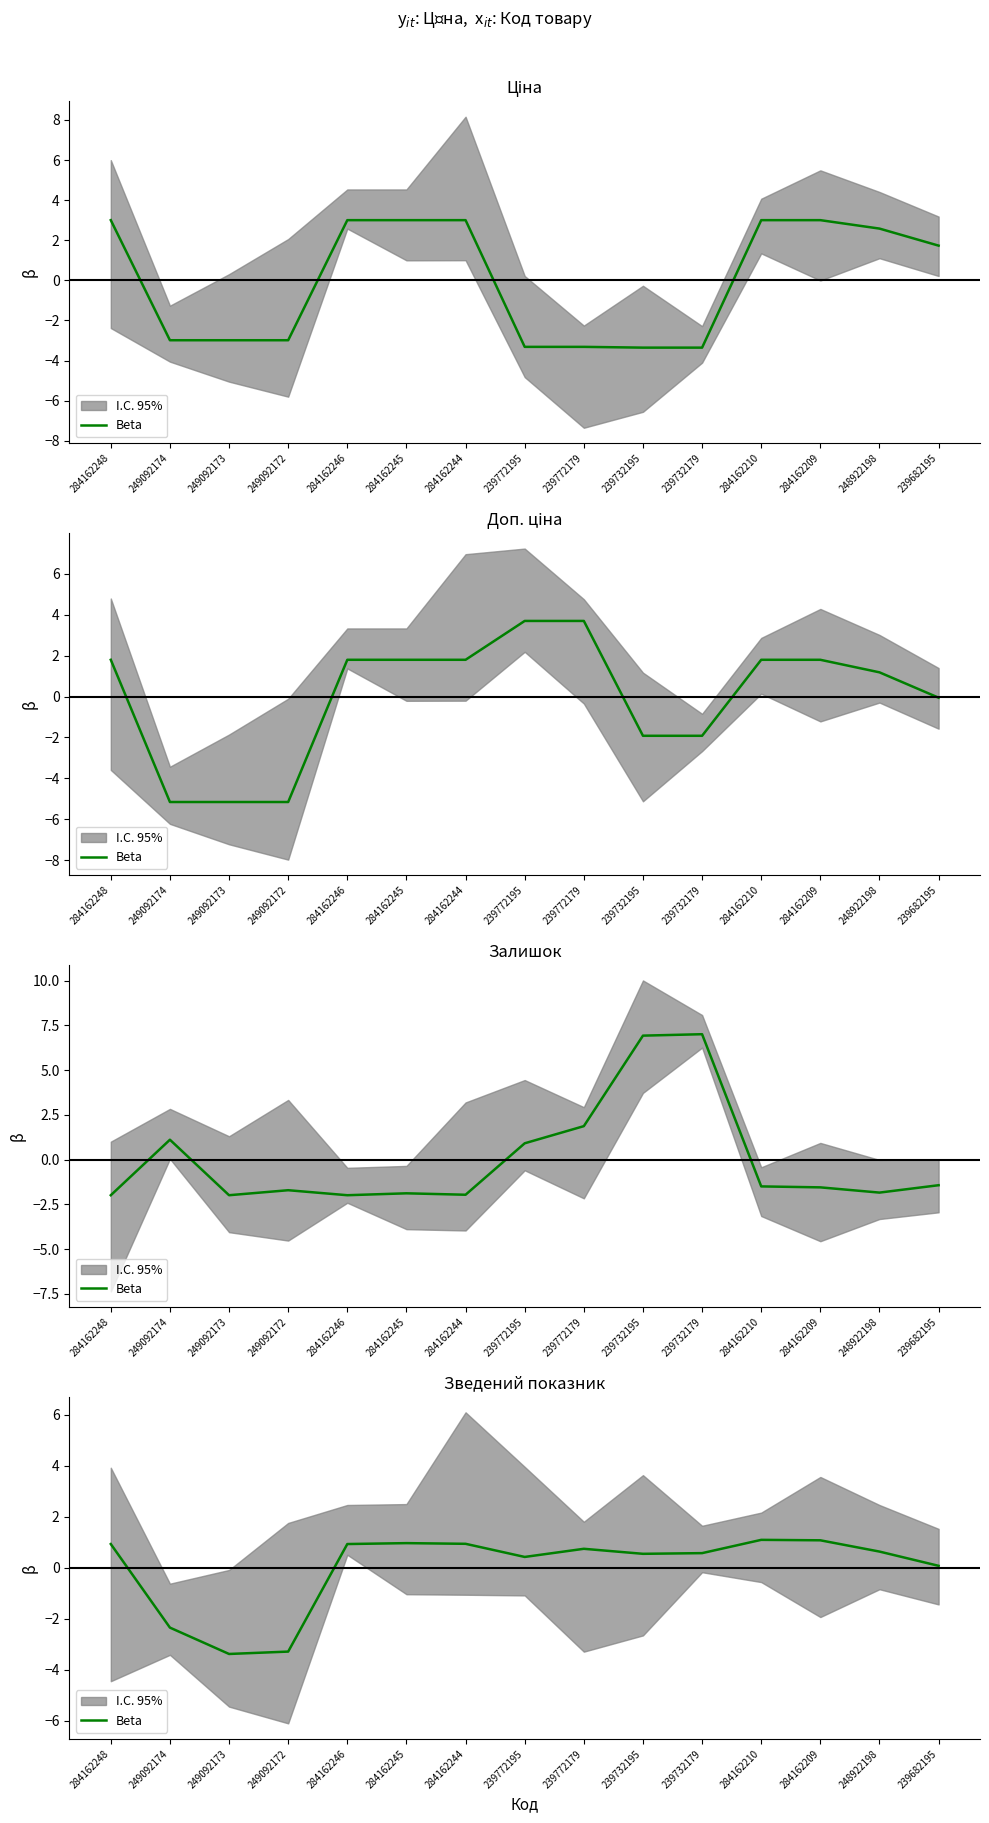

True or false: the data shows 0.1 at 239682195.

True